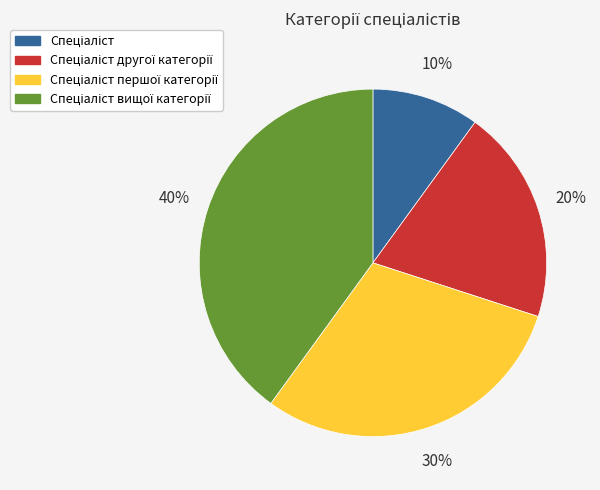

Is there a majority slice in this chart?

No